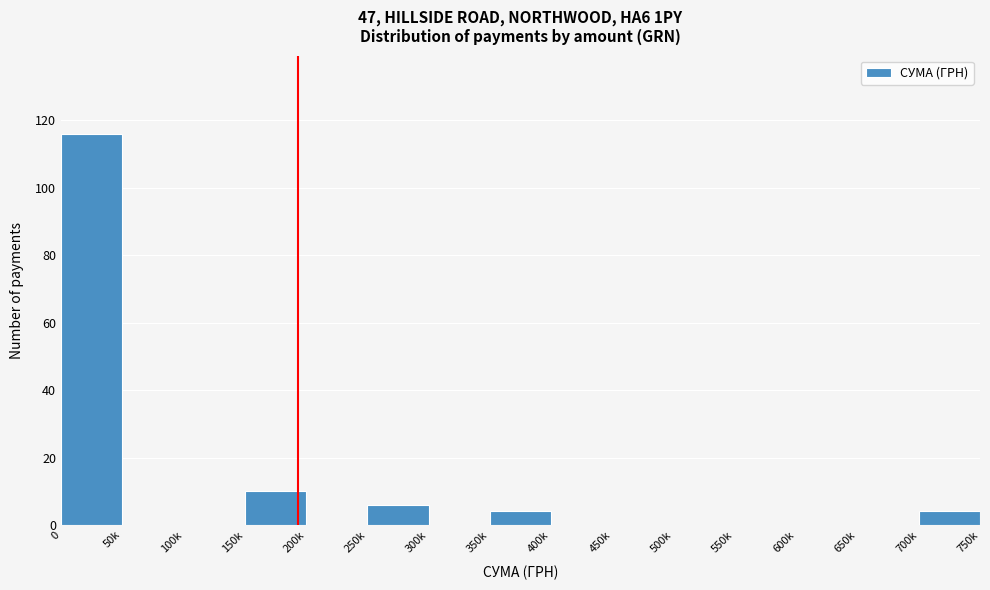

Reading right to left, list all the values displayed in this chart.

700k=4	650k=0	600k=0	550k=0	500k=0	450k=0	400k=0	350k=4	300k=0	250k=6	200k=0	150k=10	100k=0	50k=0	0=116